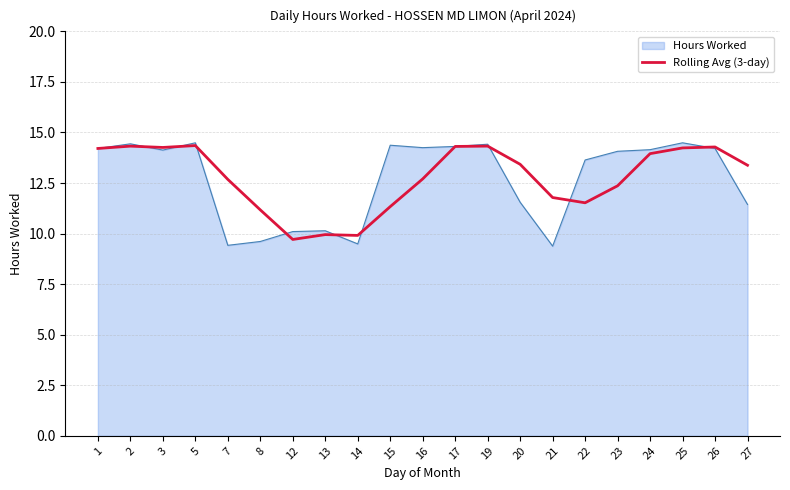

The value of Hours Worked at 16 is 14.2. True or false?

True